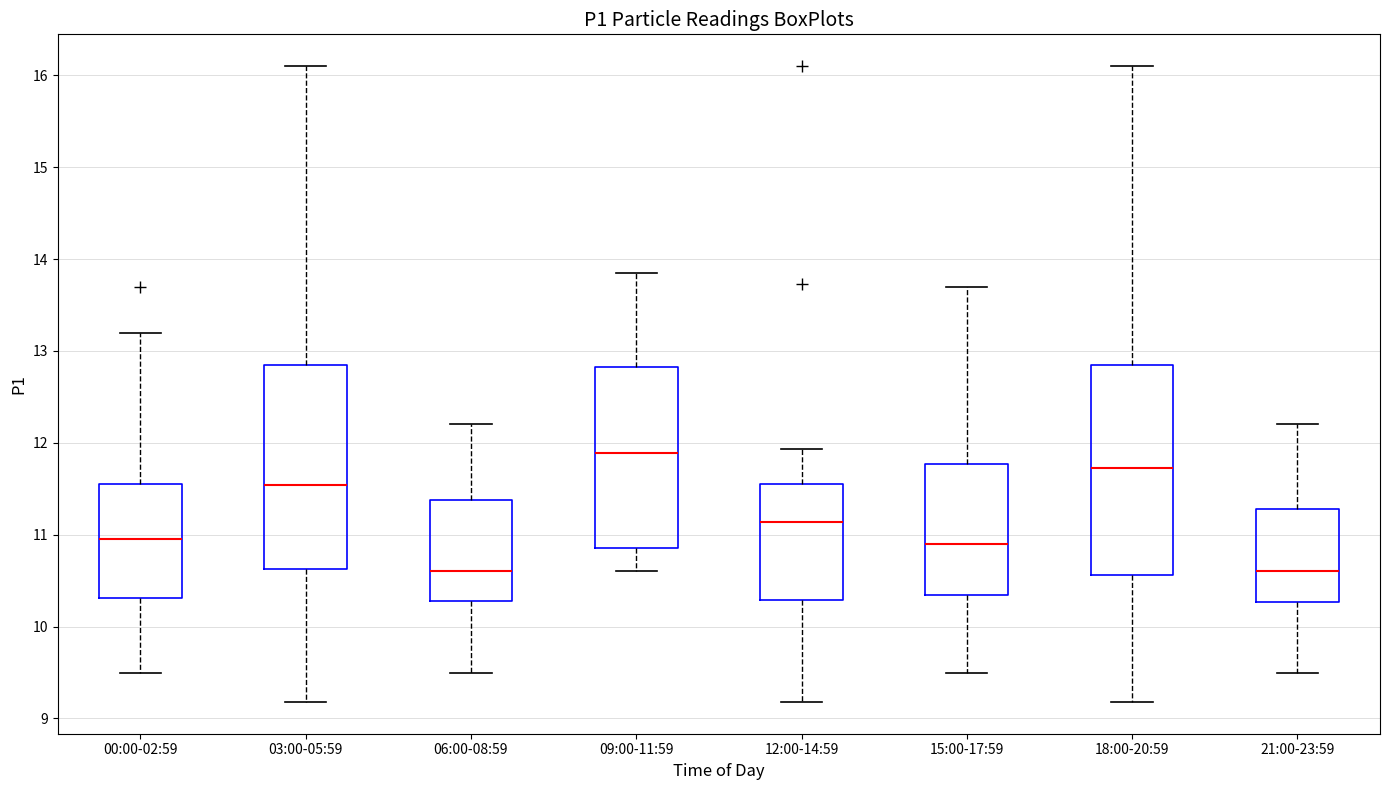

Where is the lower edge of the box for 03:00-05:59 on the y-axis? The values are not printed on the chart, so give them approximately, as read against the axis.

10.6